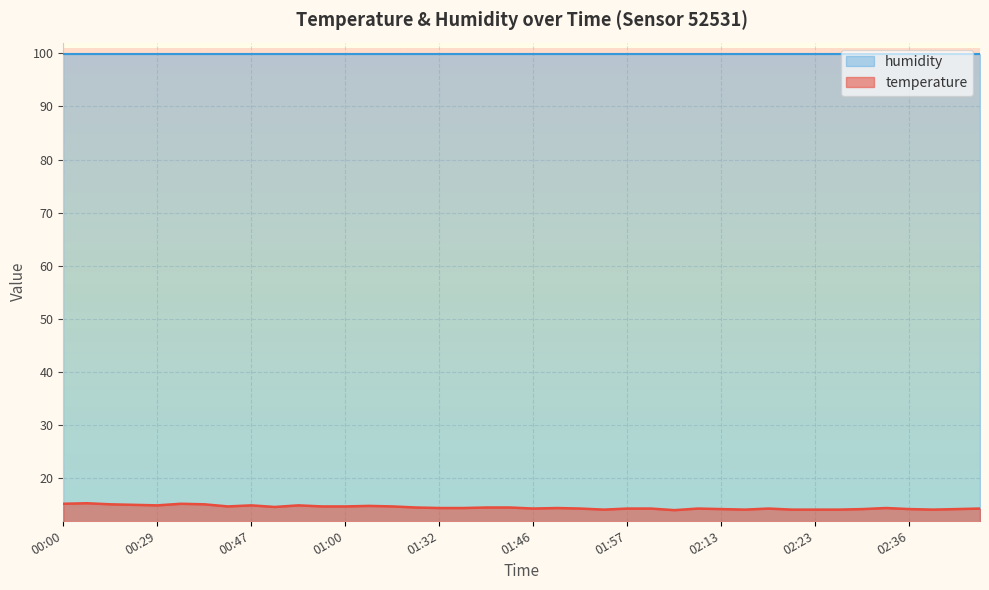

At which label is the value closest to 14?

02:07